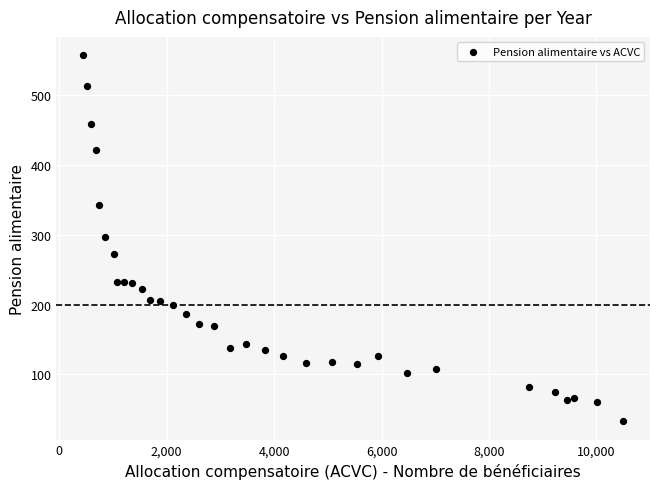

What is the range of X values (max minus min)?

10046